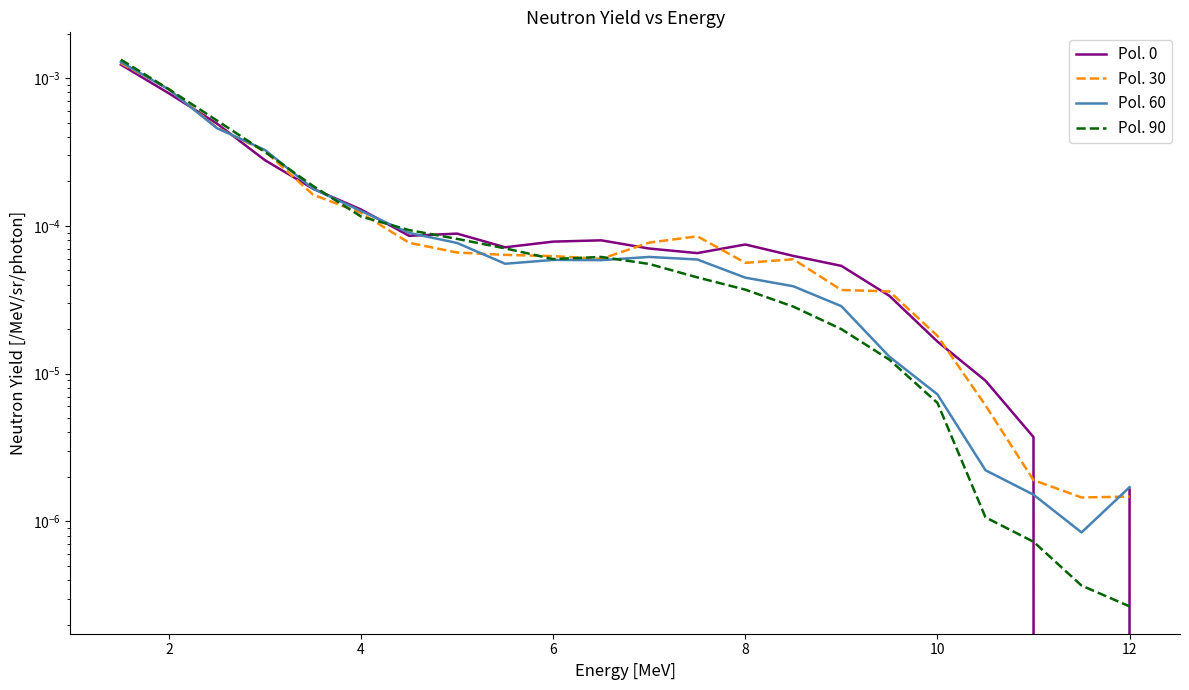

What are all the series names shown in the legend?

Pol. 0, Pol. 30, Pol. 60, Pol. 90